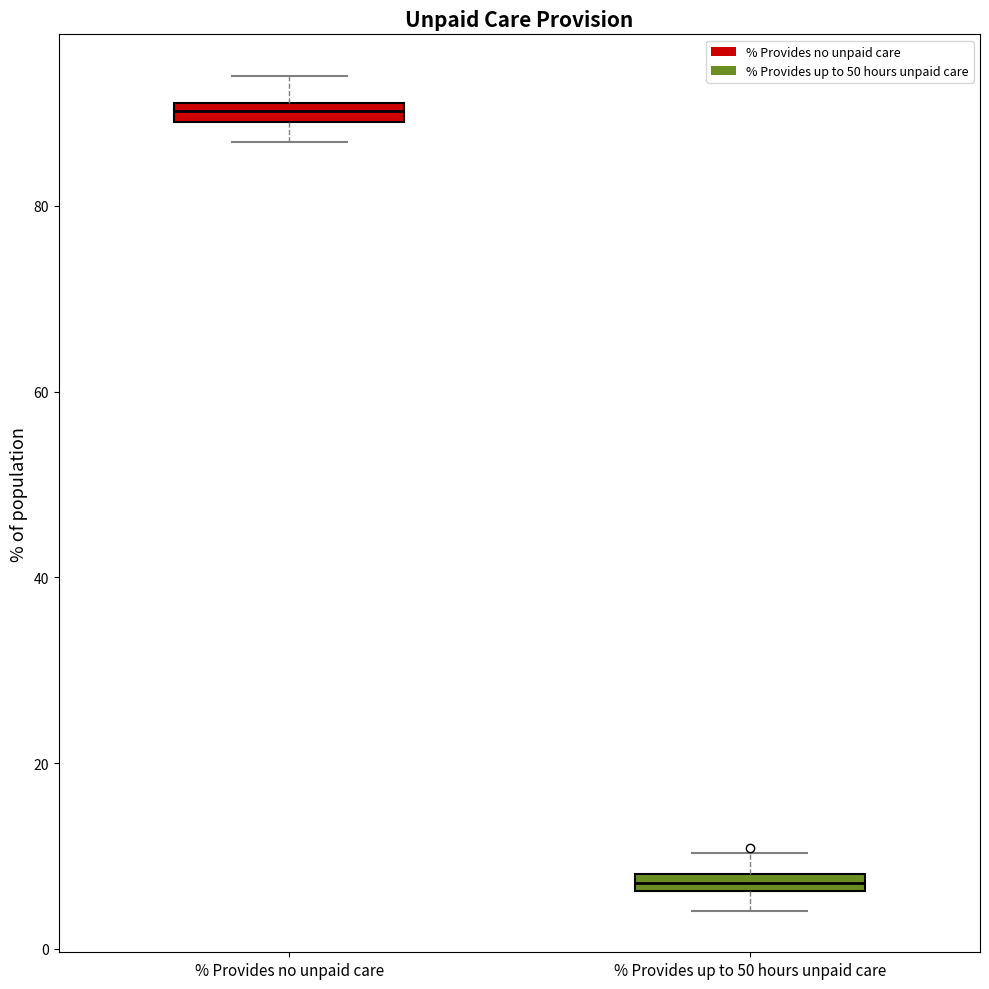

Which box has the lowest median line?

% Provides up to 50 hours unpaid care